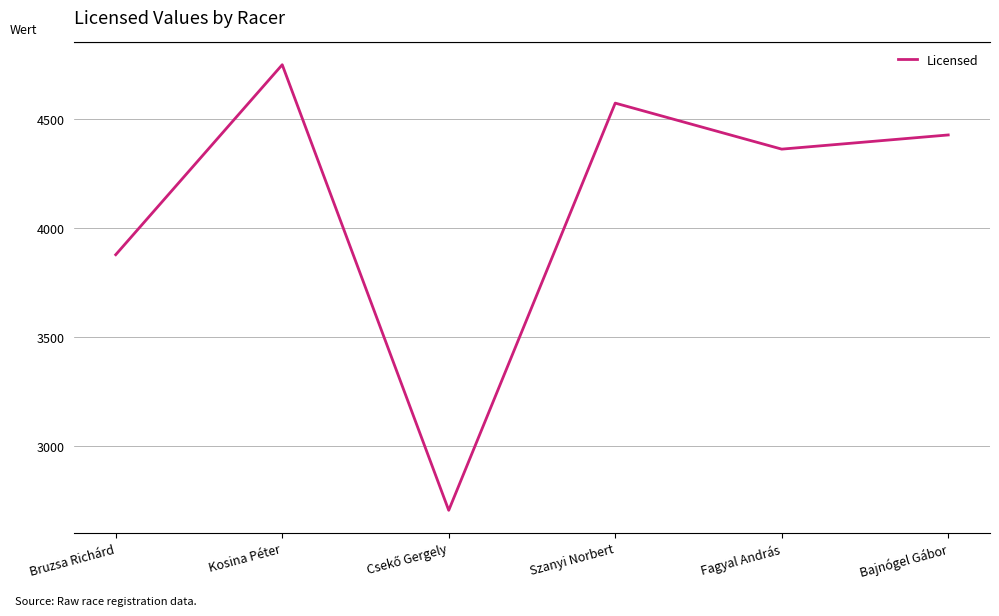

Is it true that the value at Bajnógel Gábor is 1753?

False